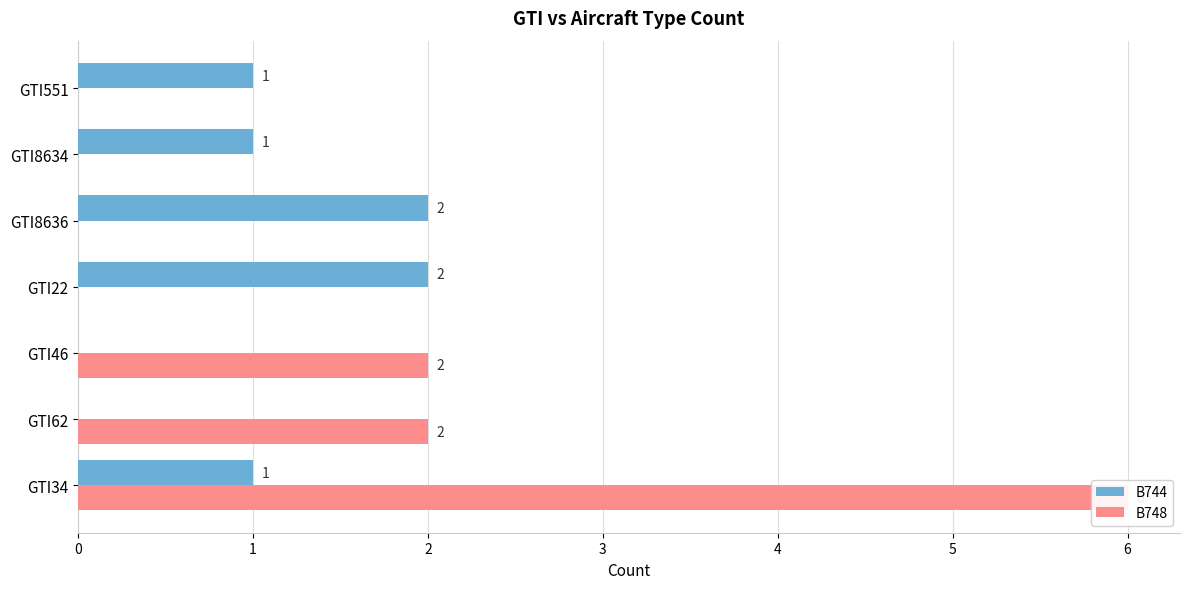

Read the B744 value at GTI8634.

1